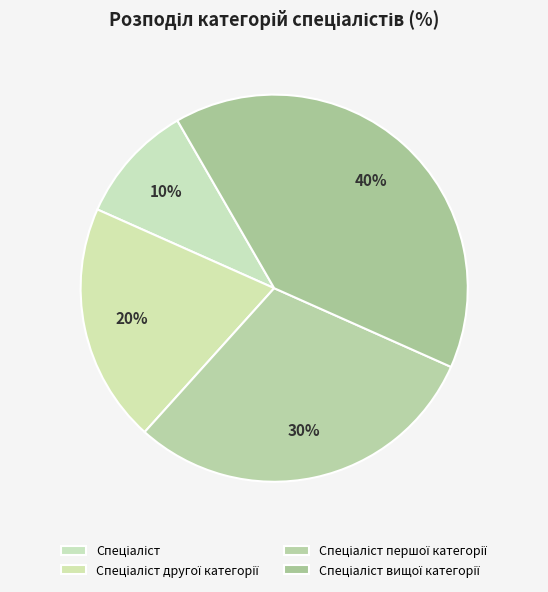

Combined, what portion of the pie is Спеціаліст and Спеціаліст другої категорії?

30.0%